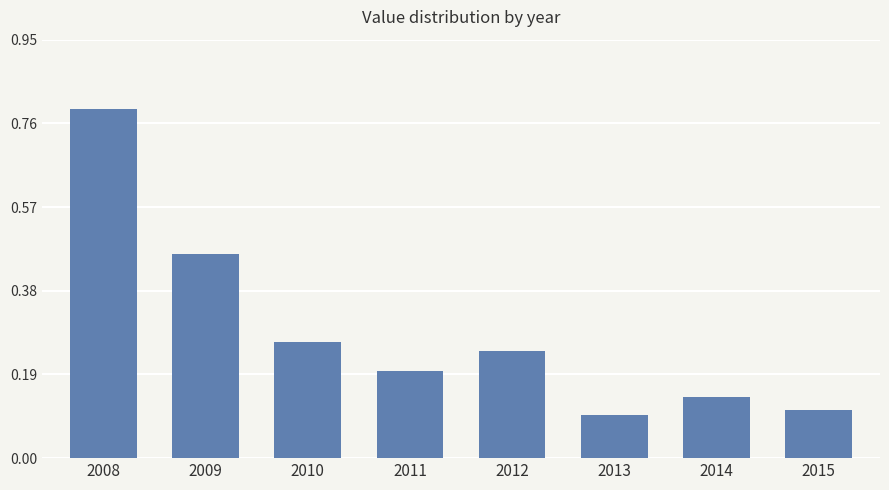

How many bars are there in total?

8